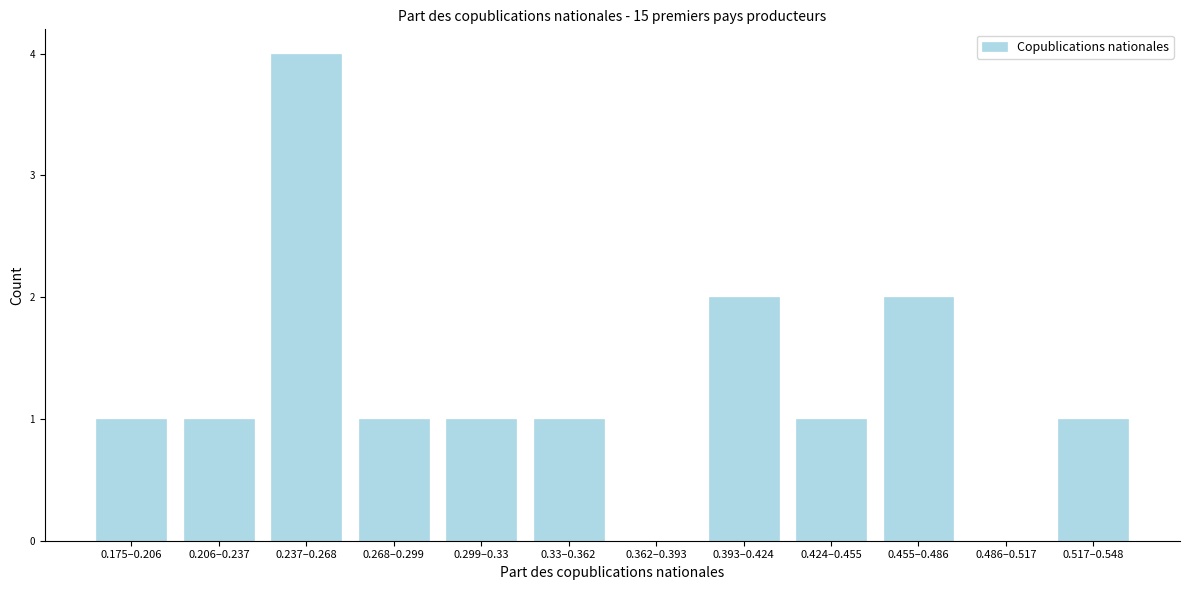

Reading right to left, transcribe all the data shown in this chart.

0.517–0.548=1	0.486–0.517=0	0.455–0.486=2	0.424–0.455=1	0.393–0.424=2	0.362–0.393=0	0.33–0.362=1	0.299–0.33=1	0.268–0.299=1	0.237–0.268=4	0.206–0.237=1	0.175–0.206=1